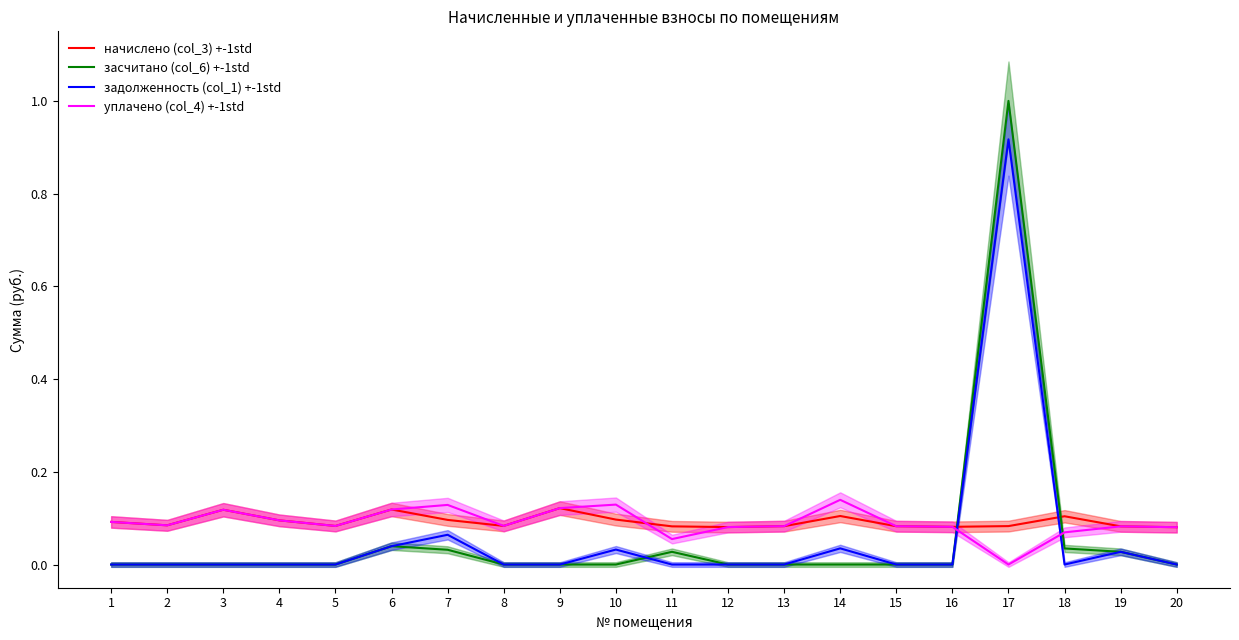

Count the number of categories in the chart.

20